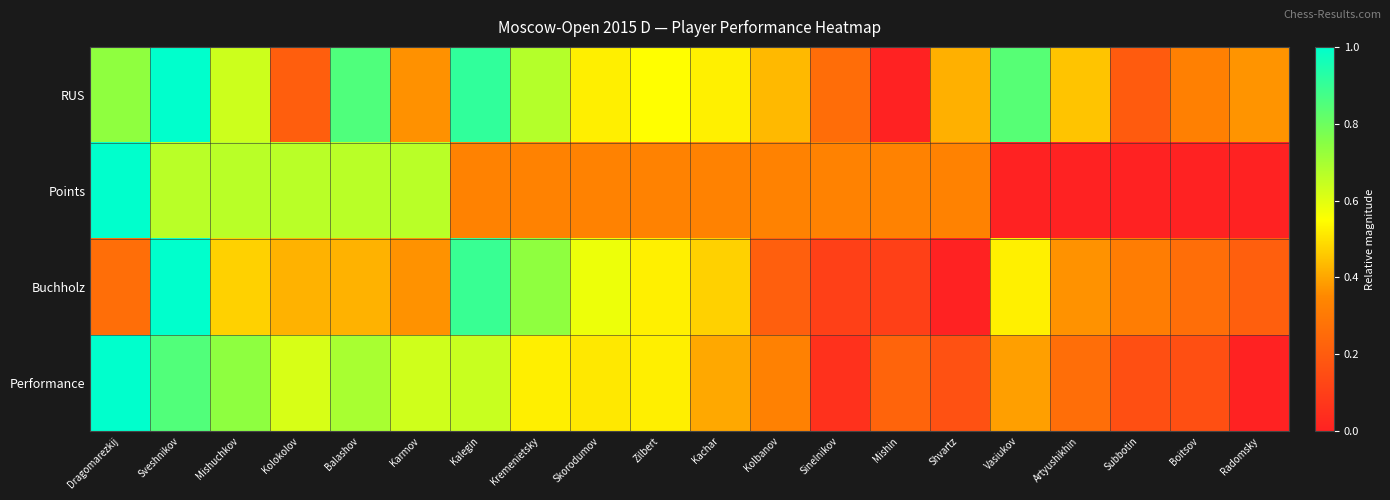

Which series has the largest total across all categories?

RUS